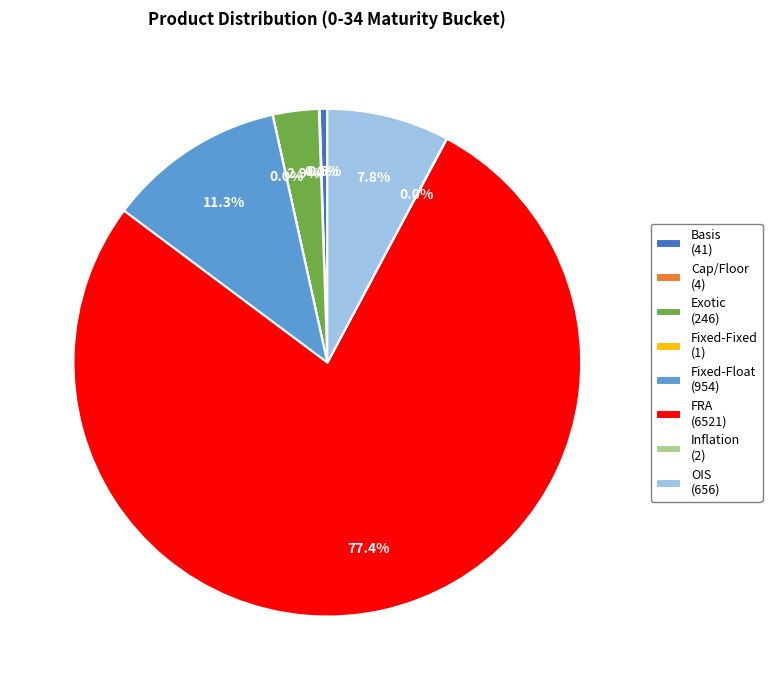

To the nearest percent, what is the average slice percentage?

12%